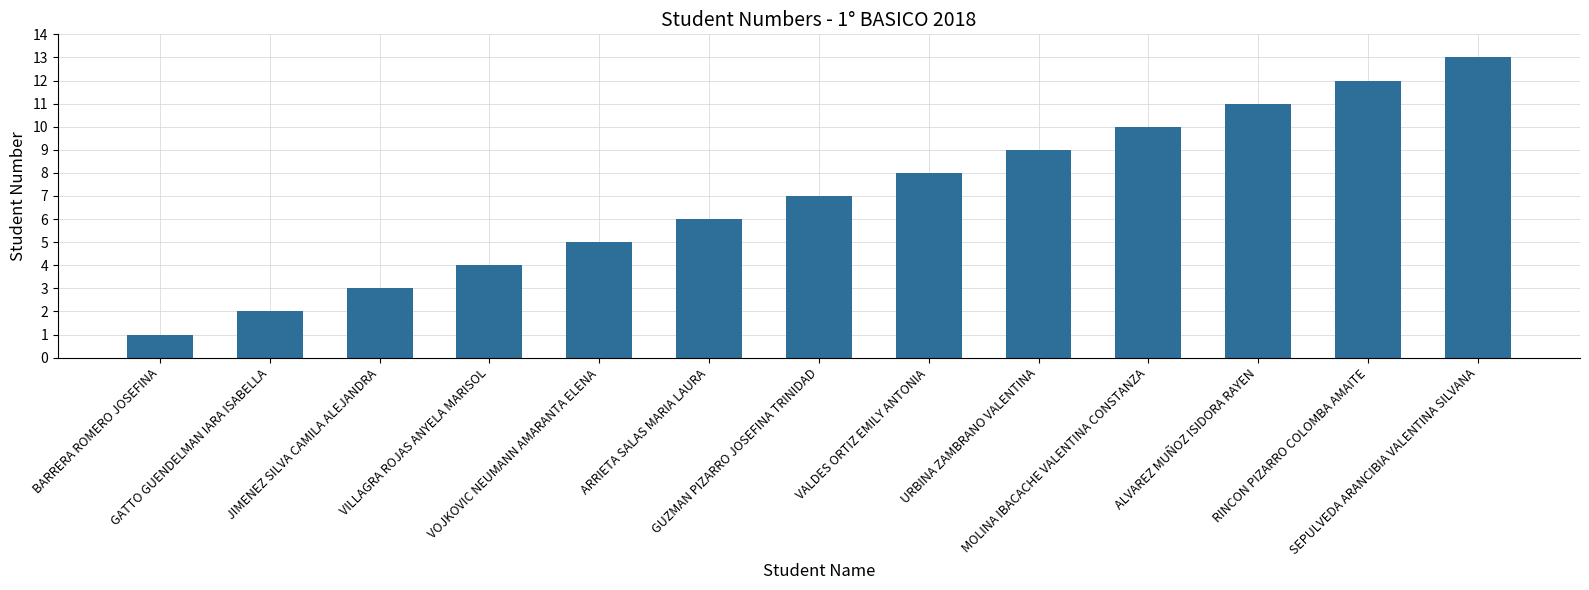

At which category does the chart reach its peak across all series?

SEPULVEDA ARANCIBIA VALENTINA SILVANA